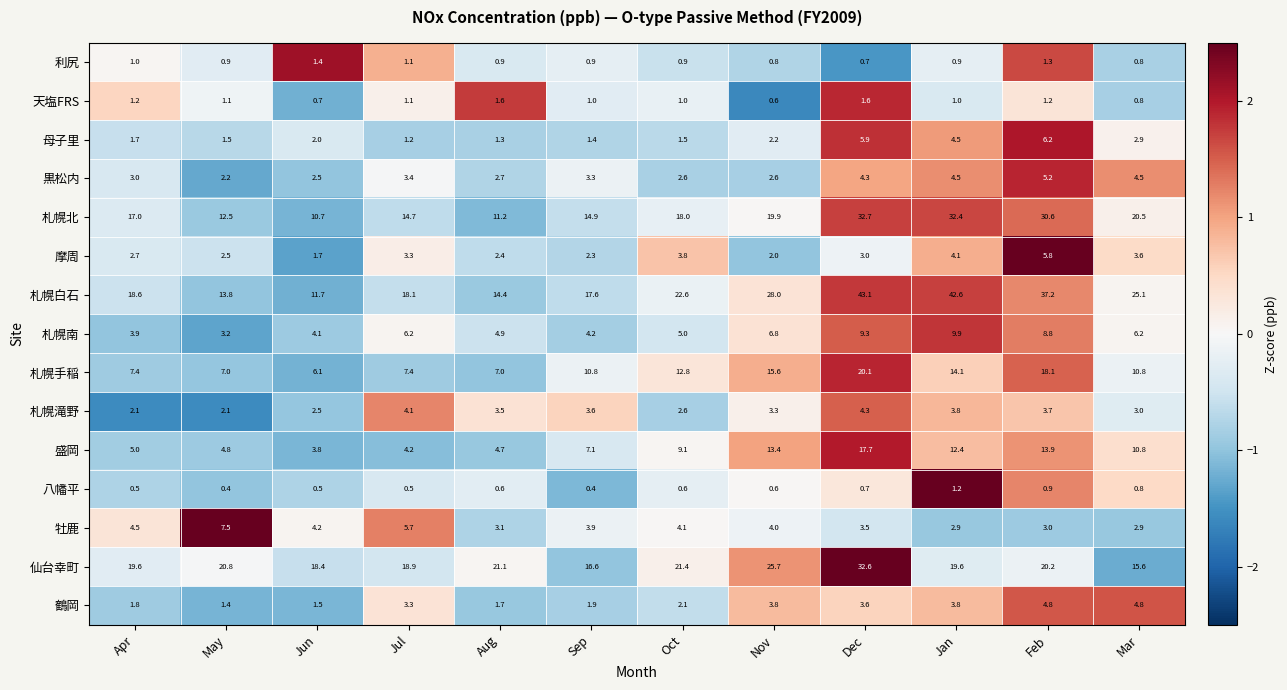

Which label corresponds to the largest value in the chart?

Dec